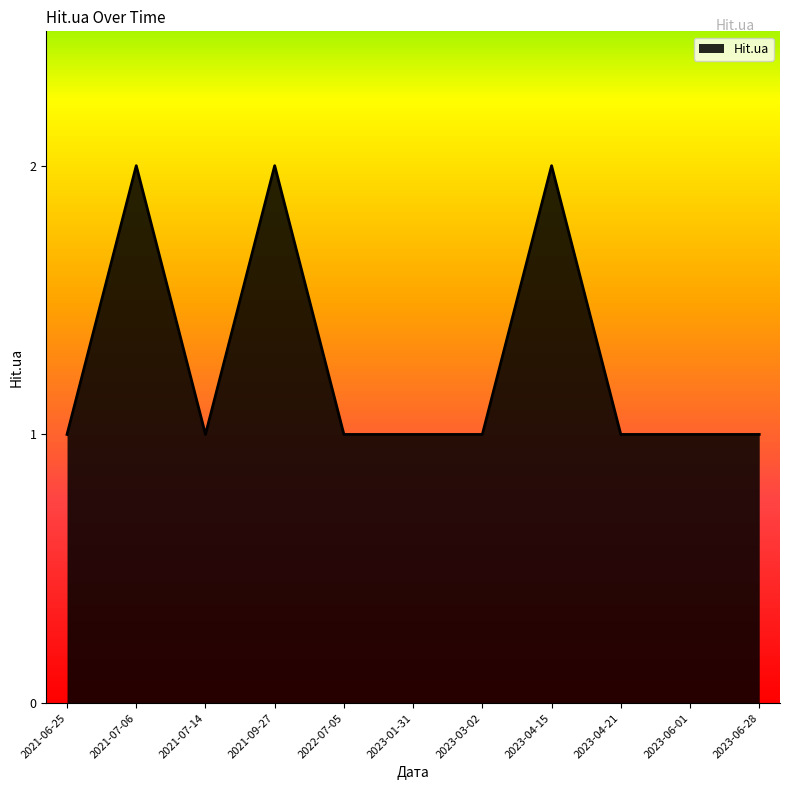

Between 2023-04-15 and 2023-06-28, which is larger?

2023-04-15